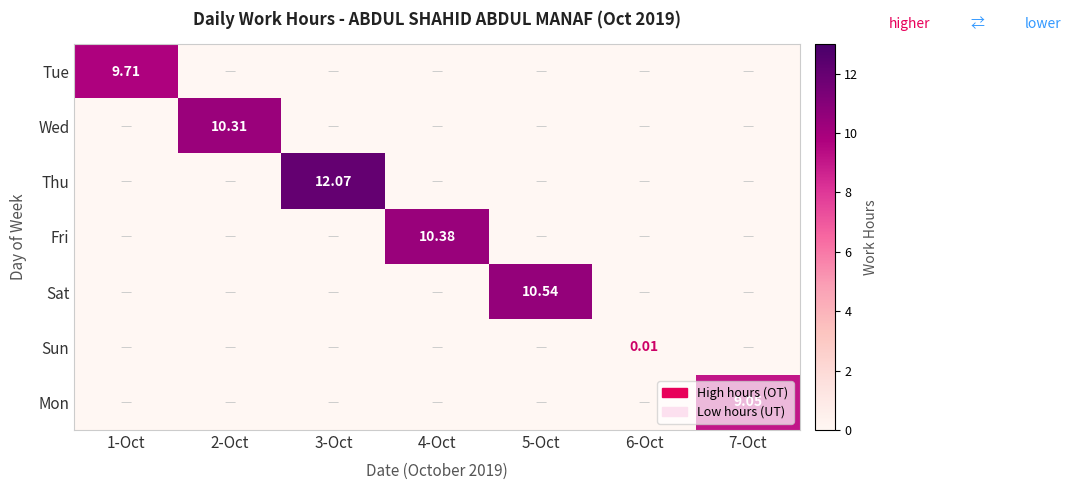

Which series has the largest total across all categories?

Thu